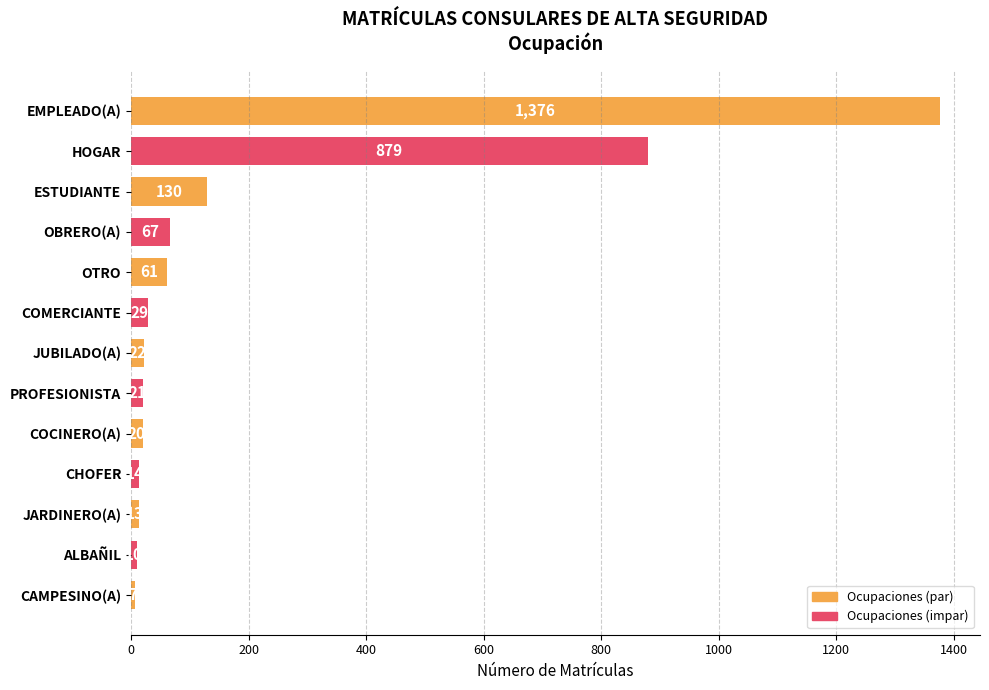

Which category has the lowest value across all series?

CAMPESINO(A)